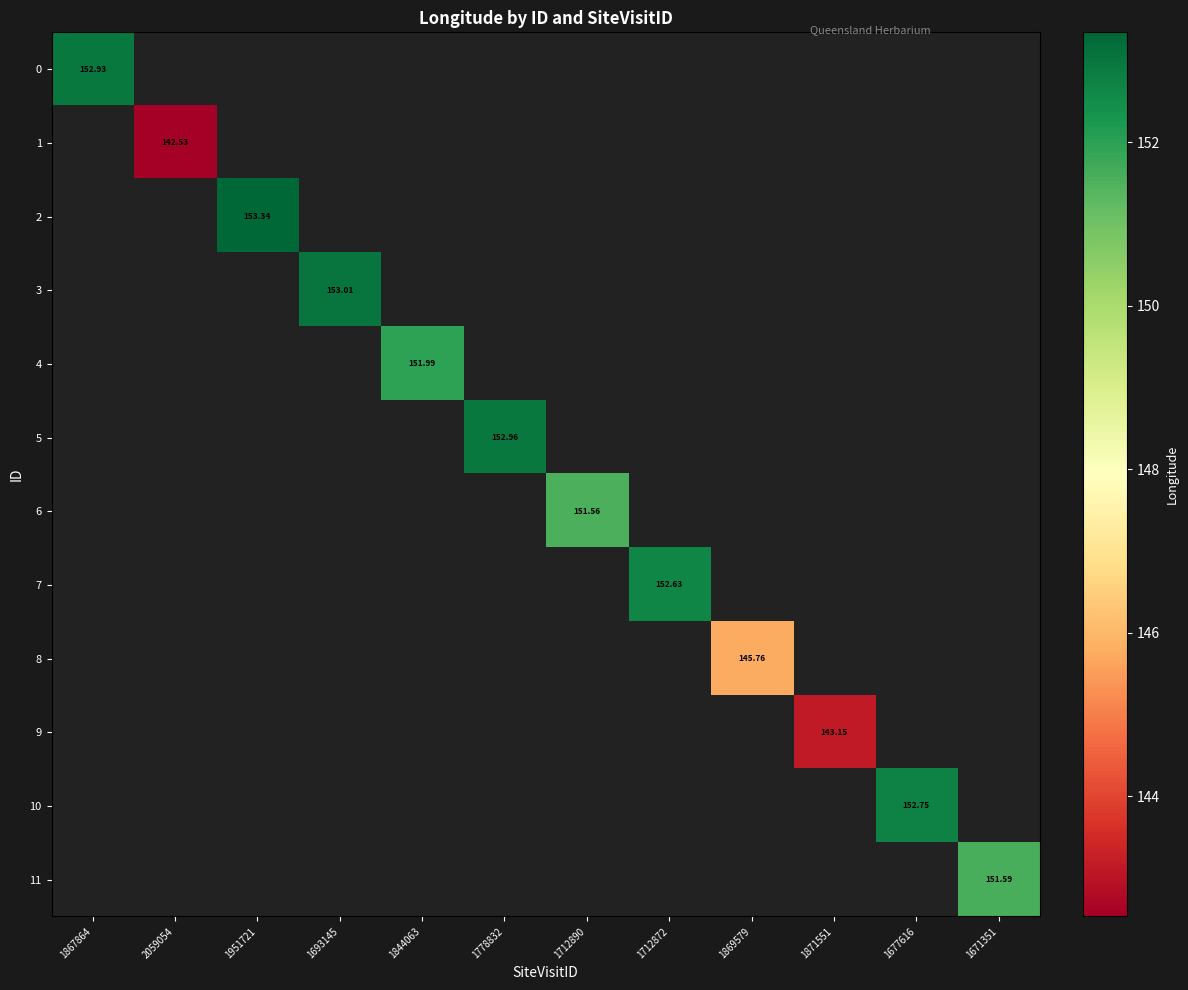

At how many categories does at least one series exceed 147?

9